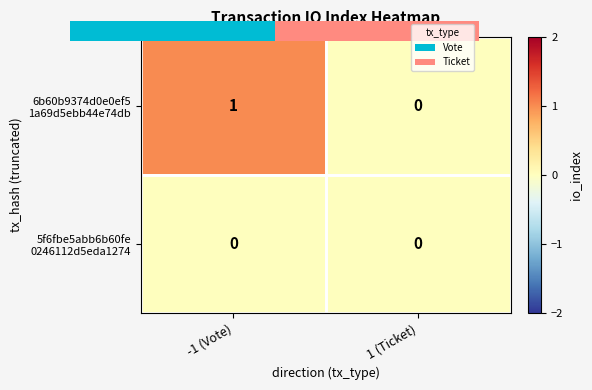

Rank the series by their average value, from highest to lowest.

6b60b9374d0e0ef5 1a69d5ebb44e74db, 5f6fbe5abb6b60fe 0246112d5eda1274